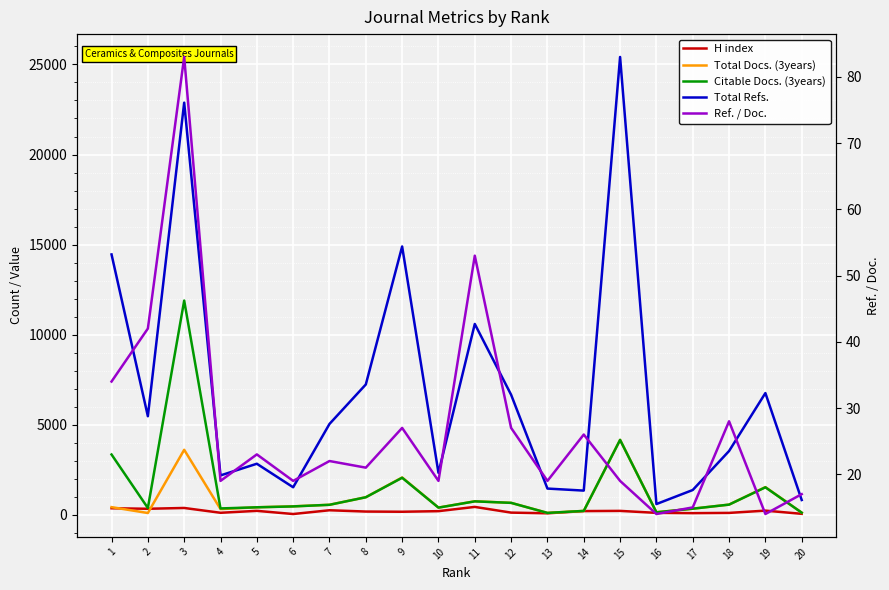

Where does the Total Refs. series first go above 5041?

1